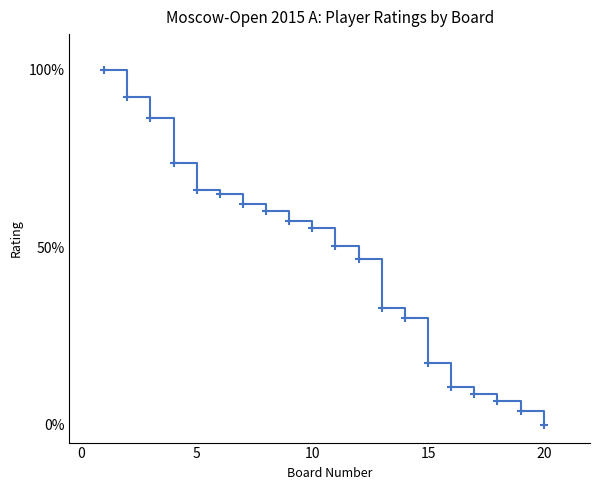

What is the greatest value displayed?

100.0